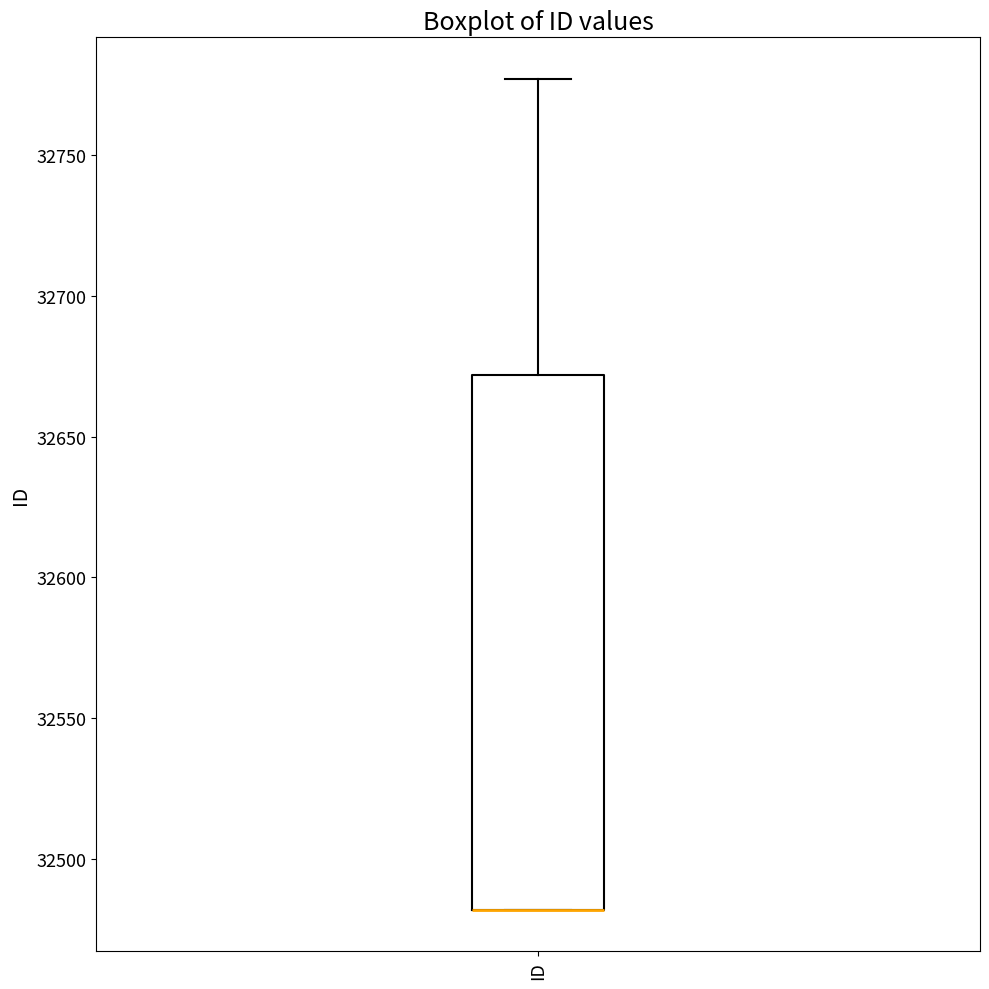

Where is the upper edge of the box for ID on the y-axis? The values are not printed on the chart, so give them approximately, as read against the axis.

32670